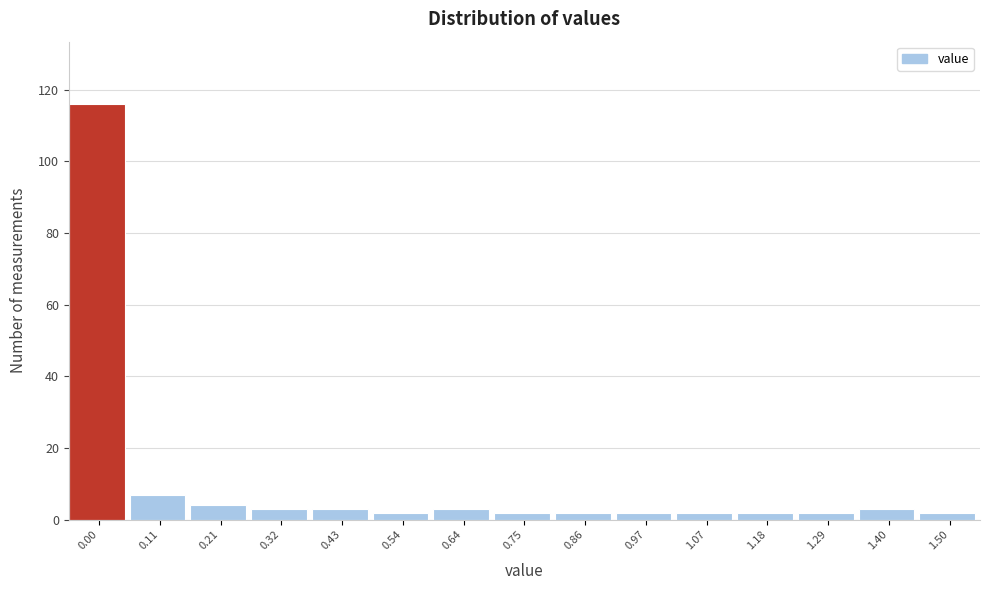

Reading left to right, list all the values displayed in this chart.

0.00=116	0.11=7	0.21=4	0.32=3	0.43=3	0.54=2	0.64=3	0.75=2	0.86=2	0.97=2	1.07=2	1.18=2	1.29=2	1.40=3	1.50=2